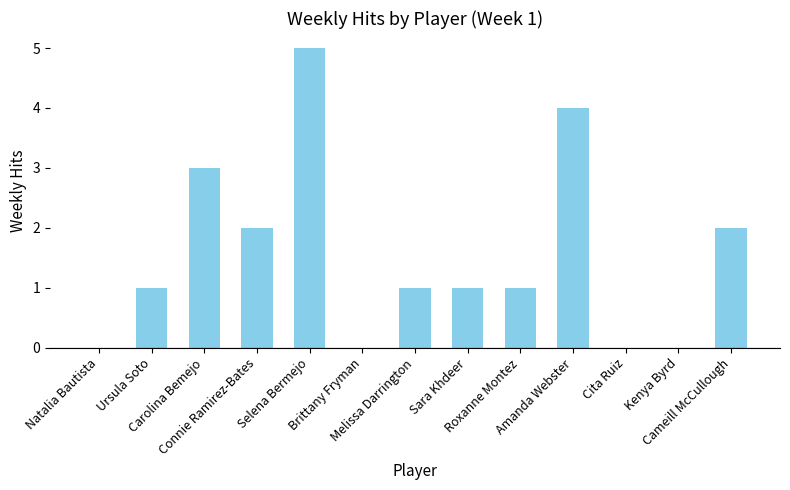

What is the average value?

2